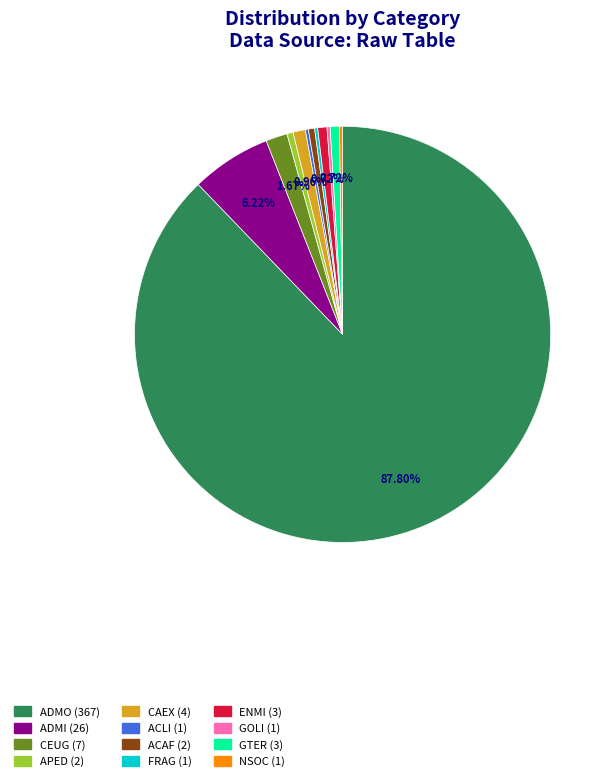

Does any single category account for the majority?

Yes